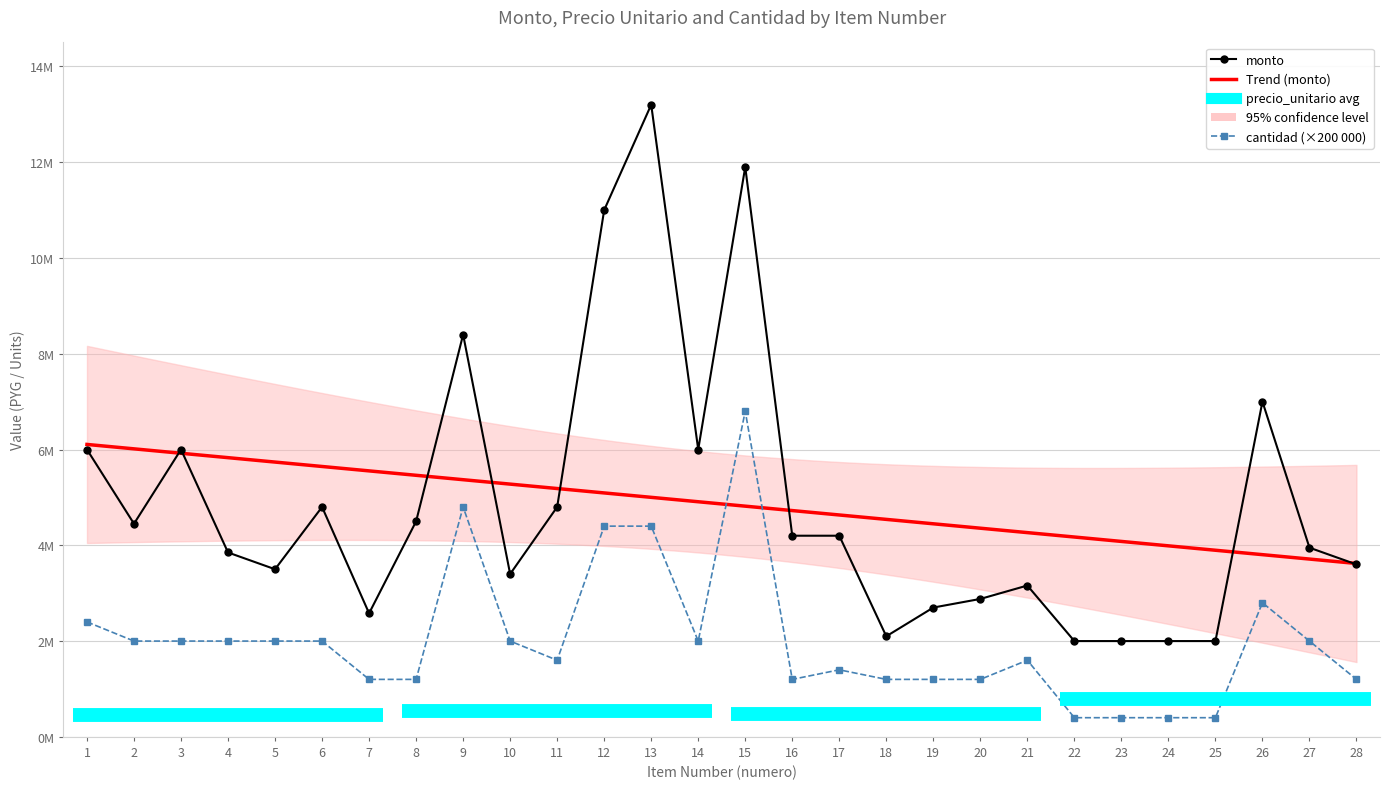

Reading left to right, what are all the values shown in this chart?

monto: 6000000	4450000	6000000	3850000	3500000	4800000	2580000	4500000	8400000	3400000	4800000	11000000	13200000	6000000	11900000	4200000	4200000	2100000	2700000	2880000	3160000	2000000	2000000	2000000	2000000	7000000	3950000	3600000
cantidad: 2400000	2000000	2000000	2000000	2000000	2000000	1200000	1200000	4800000	2000000	1600000	4400000	4400000	2000000	6800000	1200000	1400000	1200000	1200000	1200000	1600000	400000	400000	400000	400000	2800000	2000000	1200000